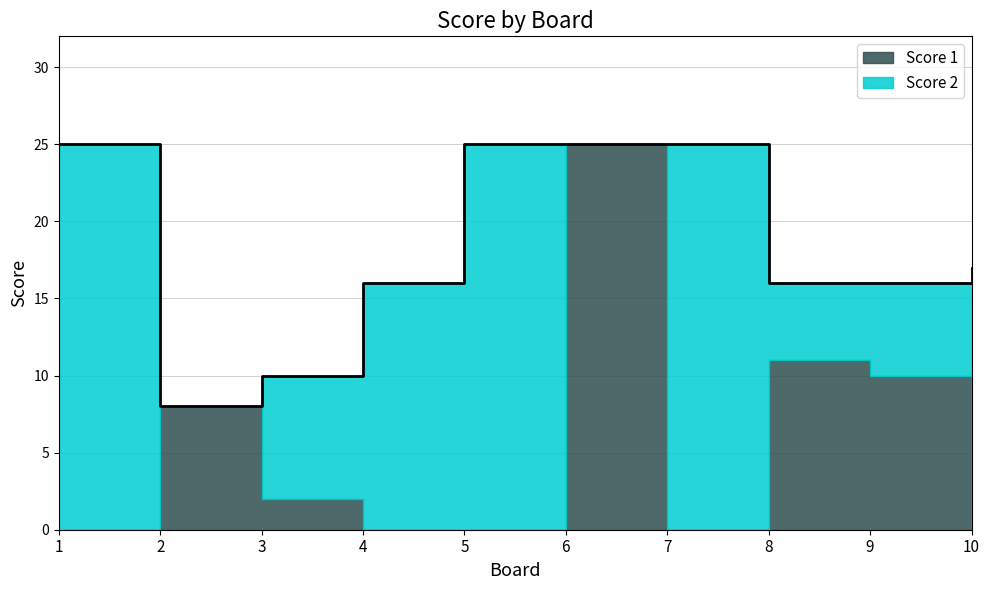

Where is the first local minimum for Score 1?

7